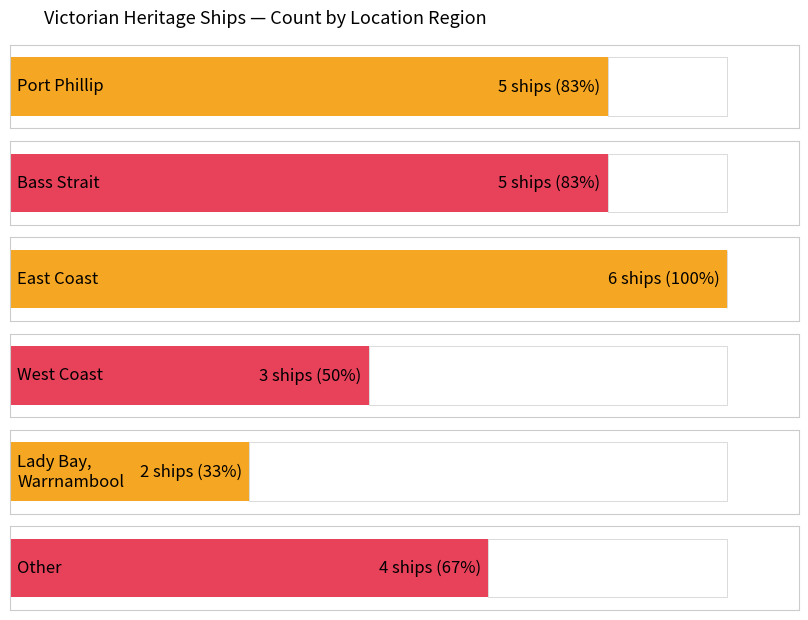

Which label corresponds to the largest value in the chart?

East Coast